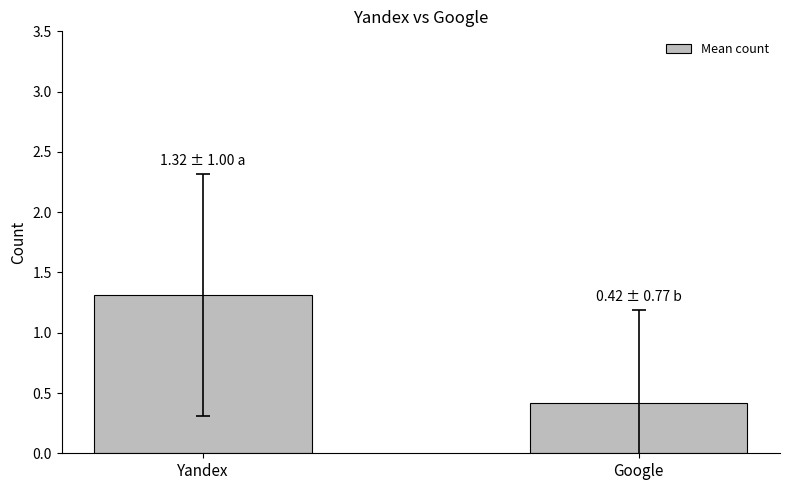

Is it true that the value at Yandex is 1.3?

True